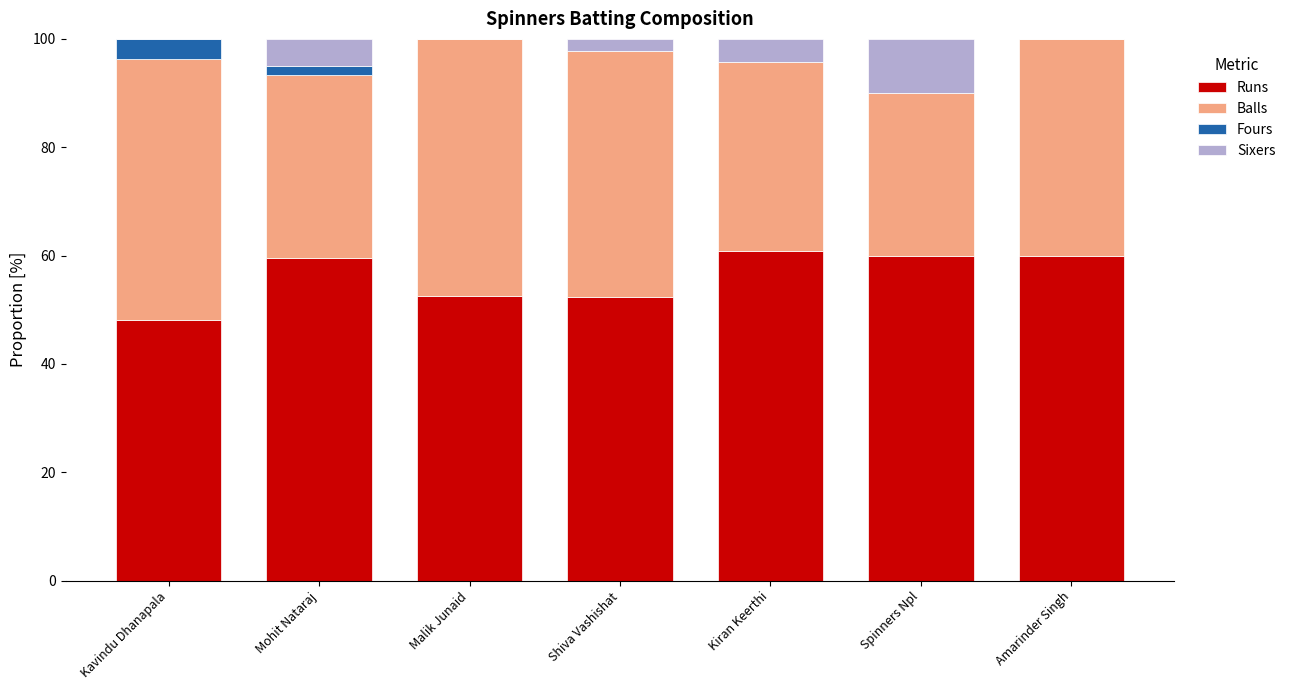

Read the Runs value at Malik Junaid.

52.6